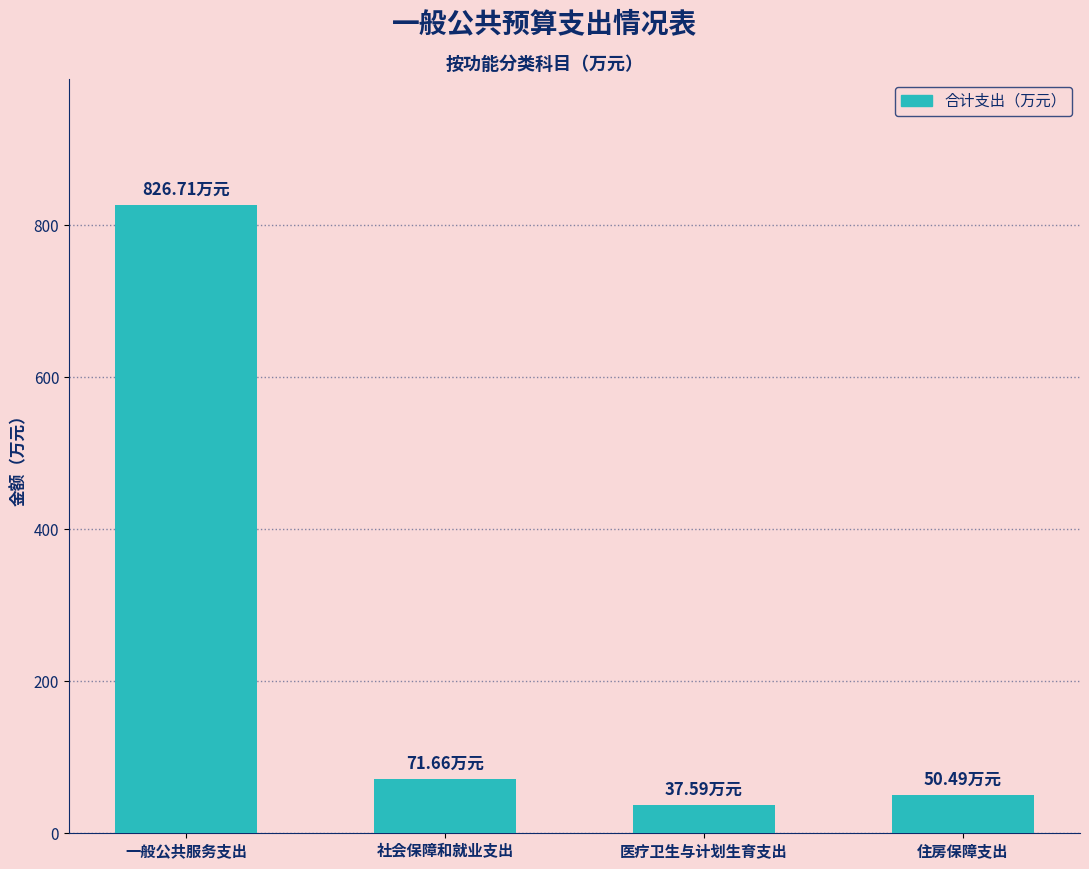

What is the average value?

246.6